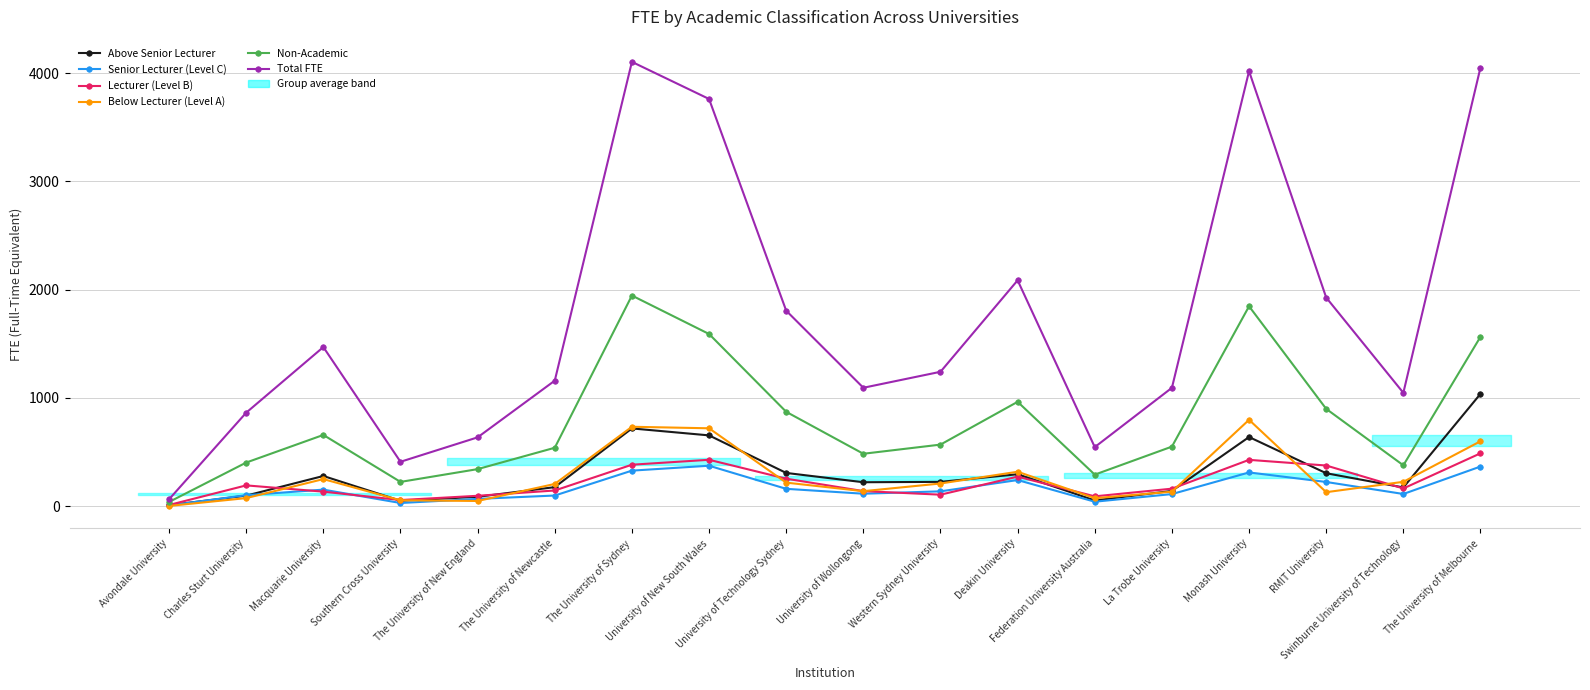

Which series ends up on top after the final intersection of Senior Lecturer (Level C) and Lecturer (Level B)?

Lecturer (Level B)